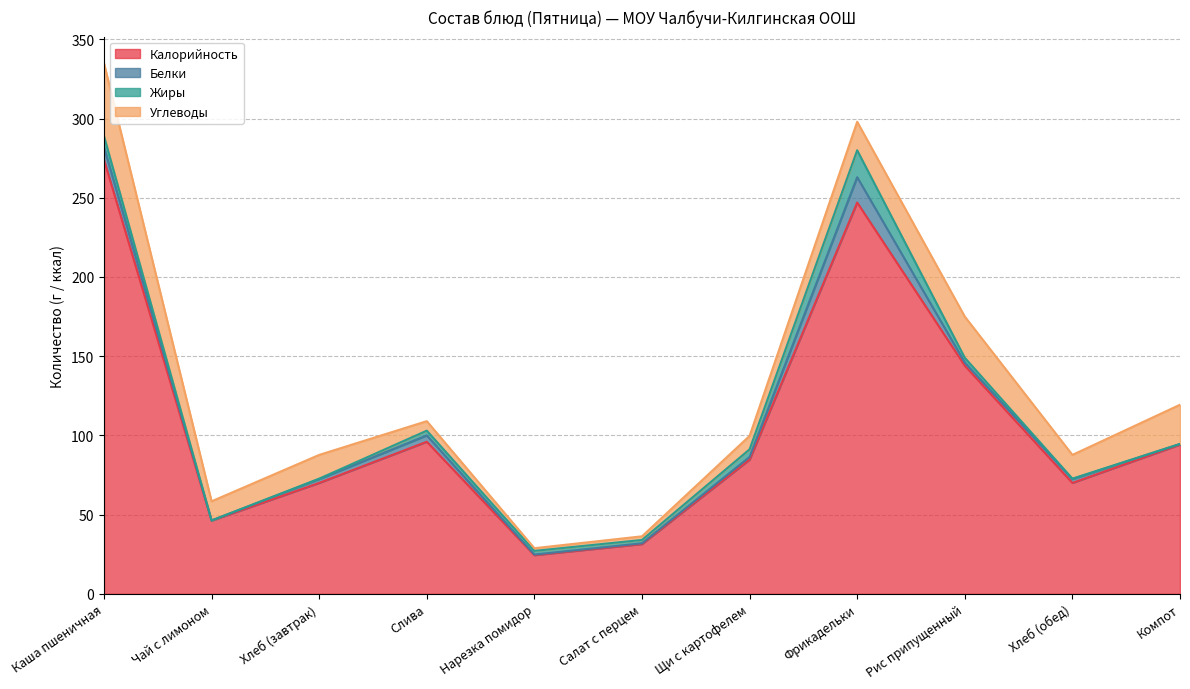

At which label does Жиры first exceed 2?

Каша пшеничная